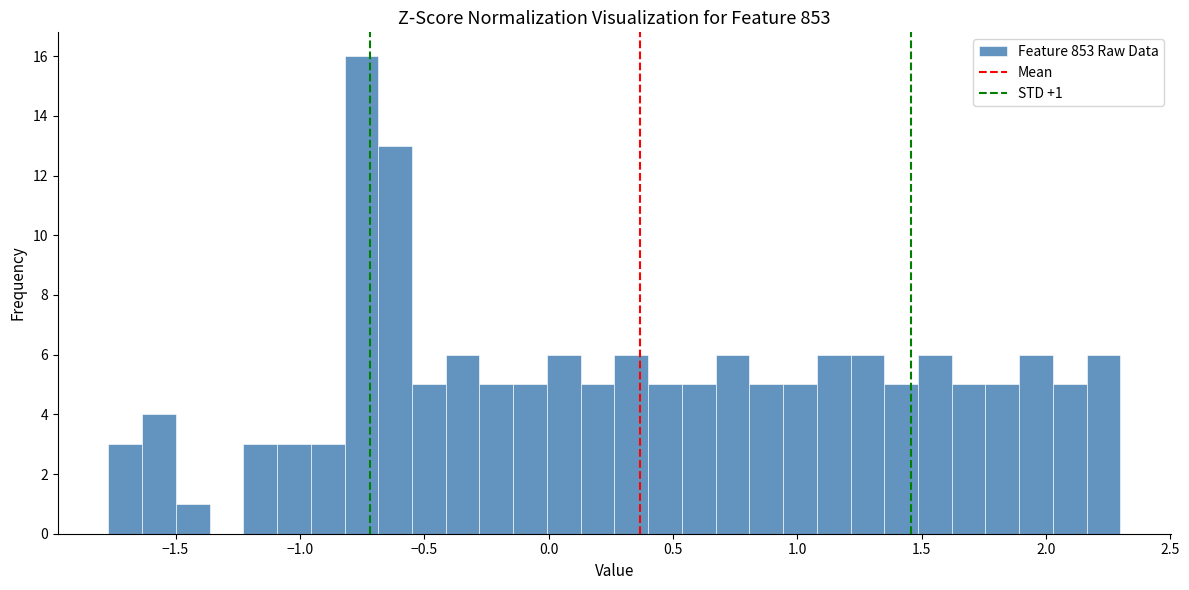

Around what value on the x-axis is the tallest bar? Give the approximate position of its centre, as read against the axis.

-0.75